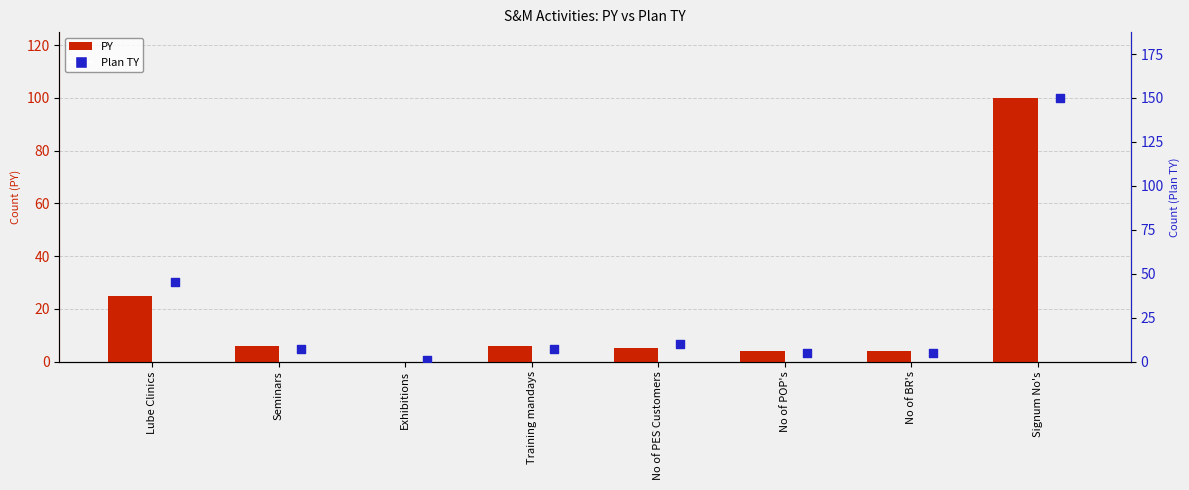

Which series has the largest total across all categories?

Plan TY (bar)